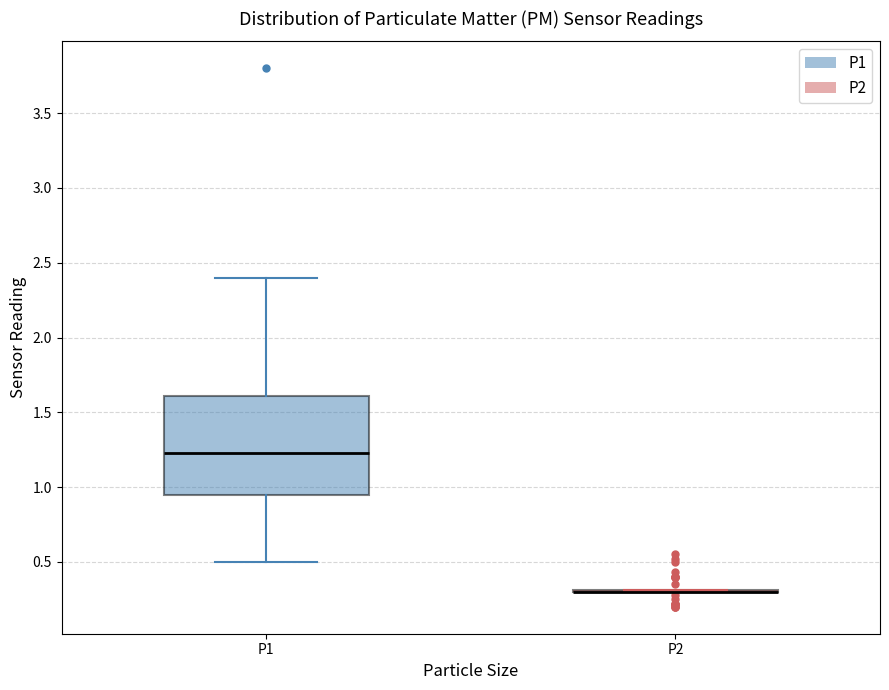

Comparing the boxes themselves (not the whiskers), which one is the tallest?

P1